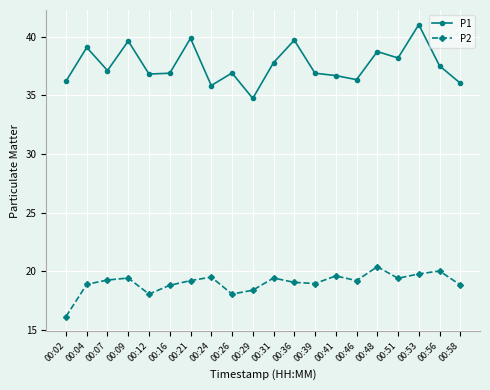

What are all the series names shown in the legend?

P1, P2